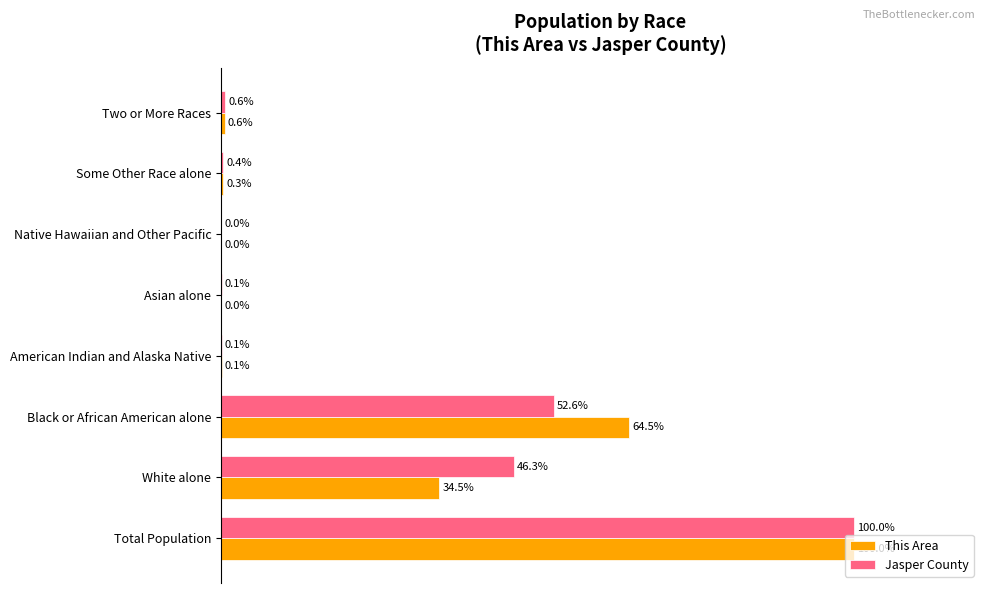

Between Total Population and Black or African American alone, which series saw the biggest shift?

Jasper County